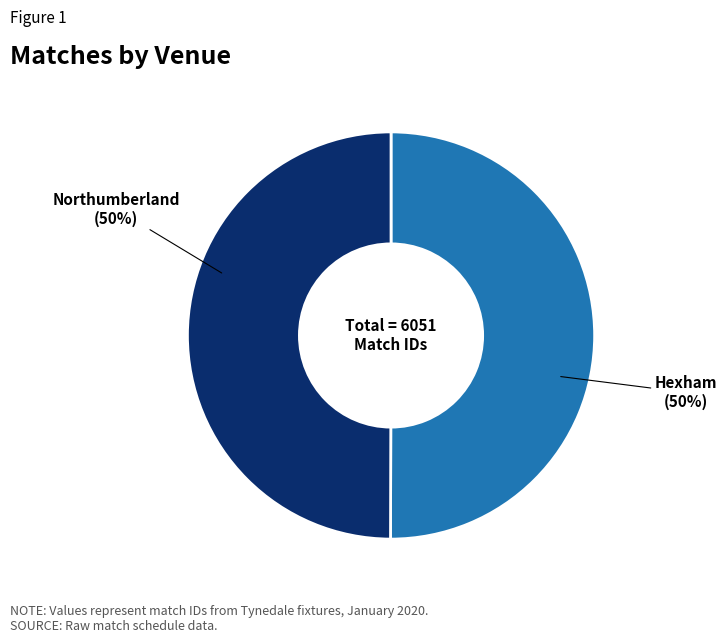

To the nearest percent, what is the combined percentage of Northumberland and Hexham?

100%